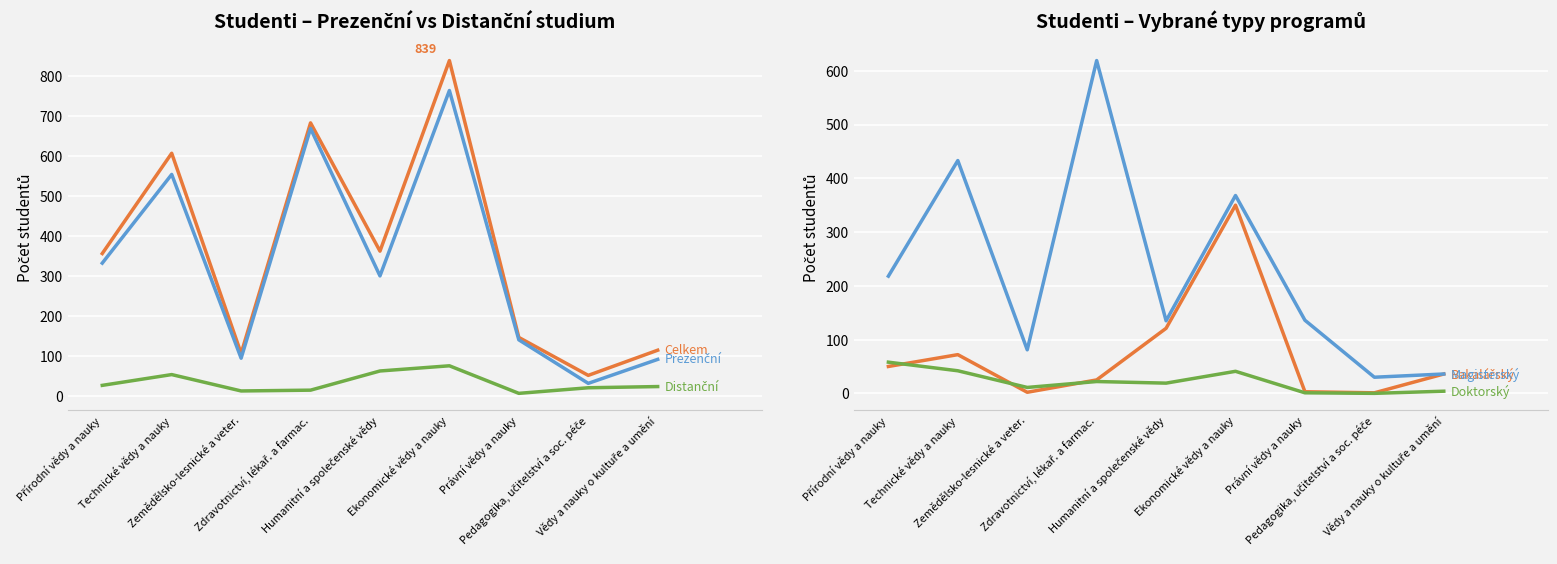

Which series has the largest range (max minus min)?

Celkem